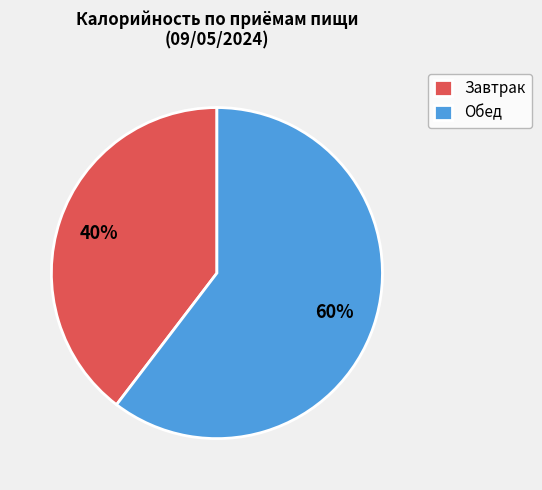

What is the ratio of the value at Завтрак to the value at Обед?

0.7